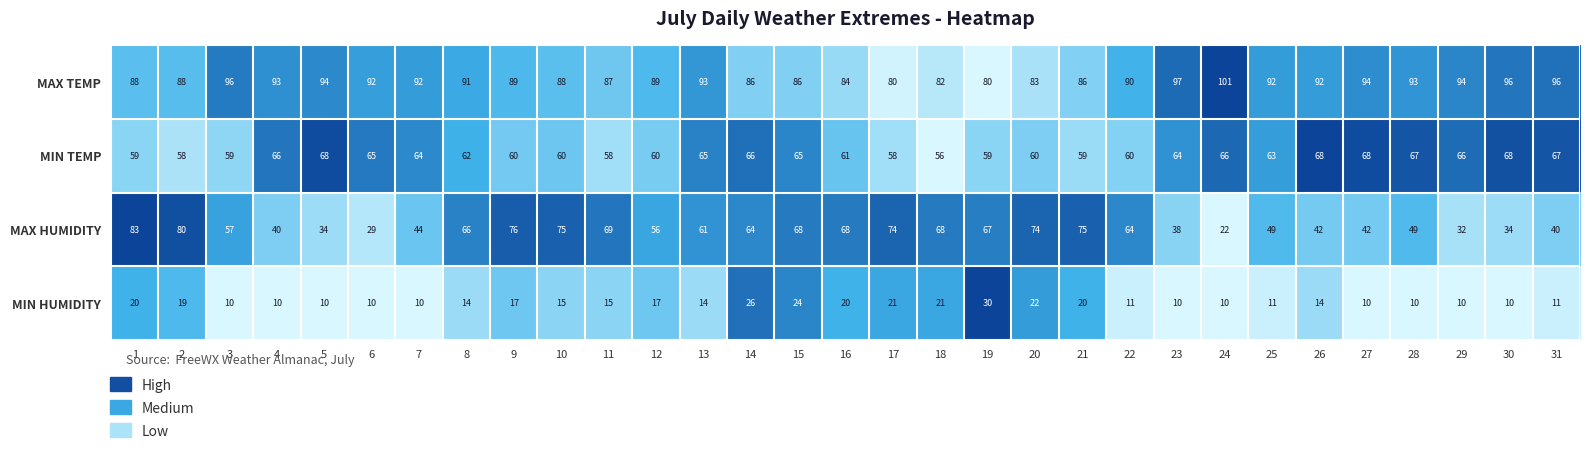

Between 2 and 17, which series saw the biggest shift?

MAX TEMP